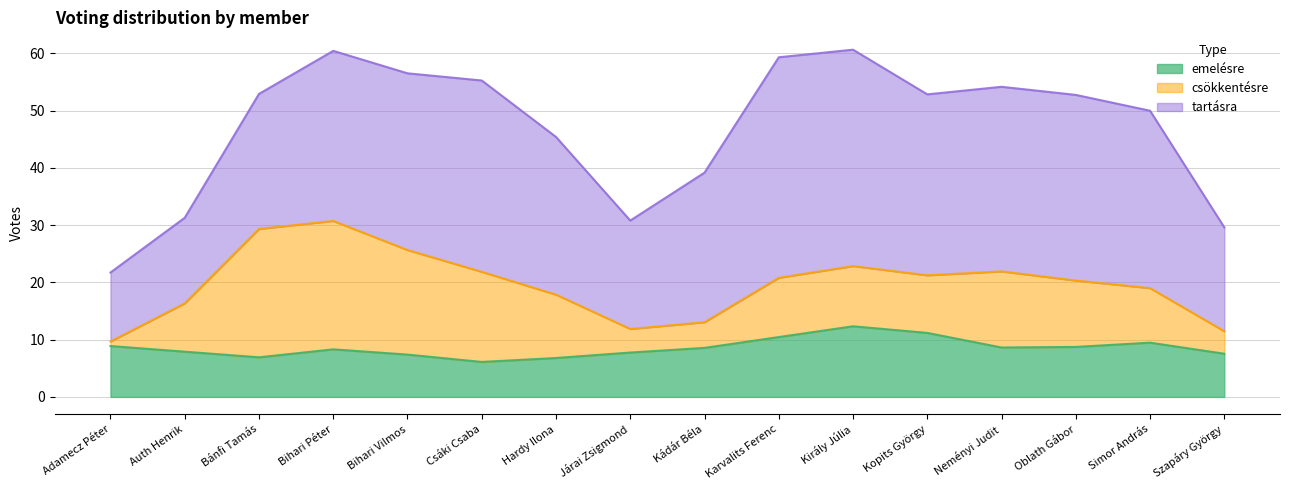

Which series ends up on top after the final intersection of csökkentésre and emelésre?

emelésre